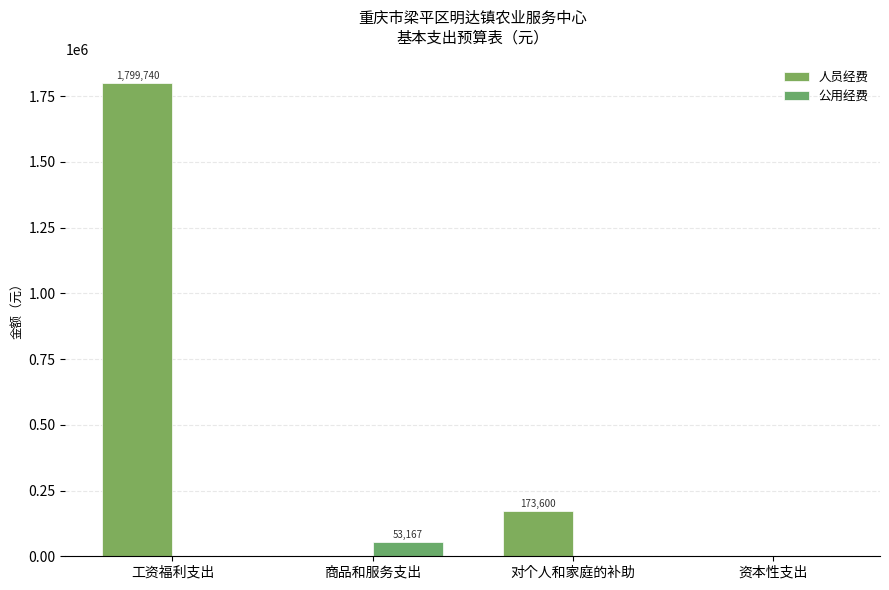

The 公用经费 series shows 0.0 at 资本性支出. True or false?

True